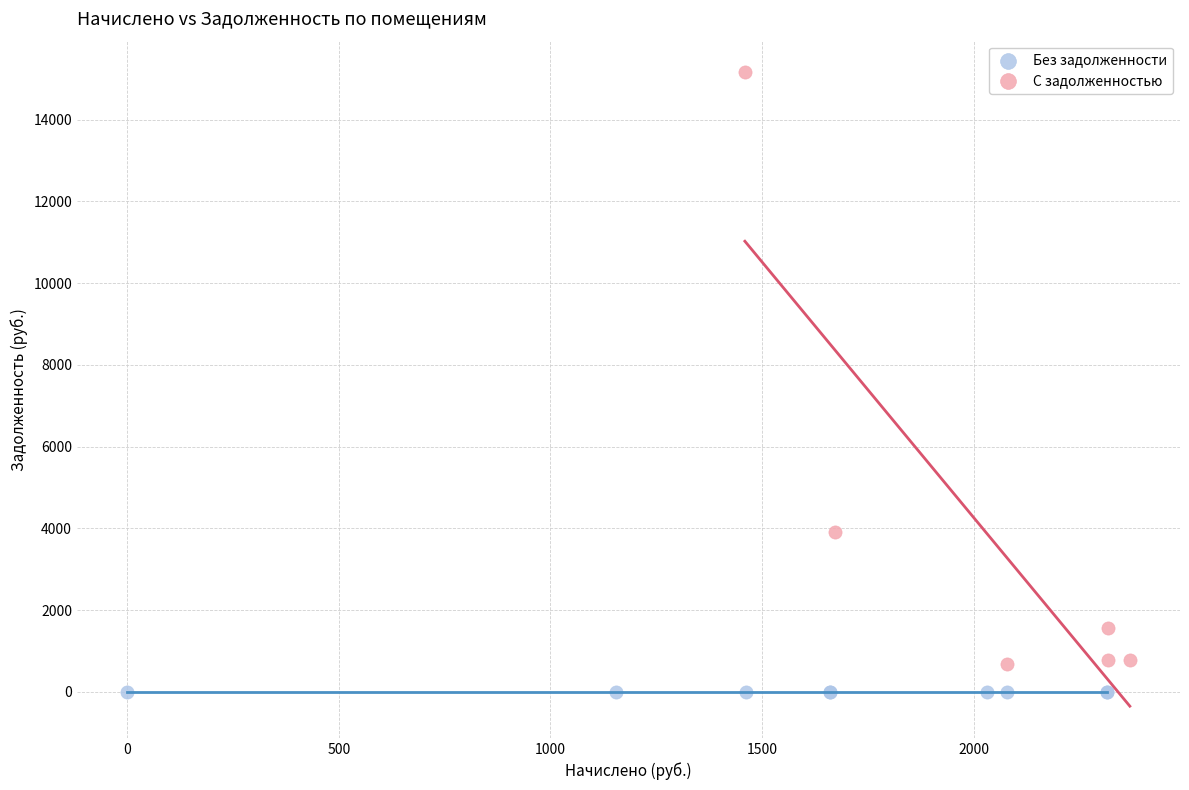

Which series reaches the minimum Y coordinate?

Без задолженности